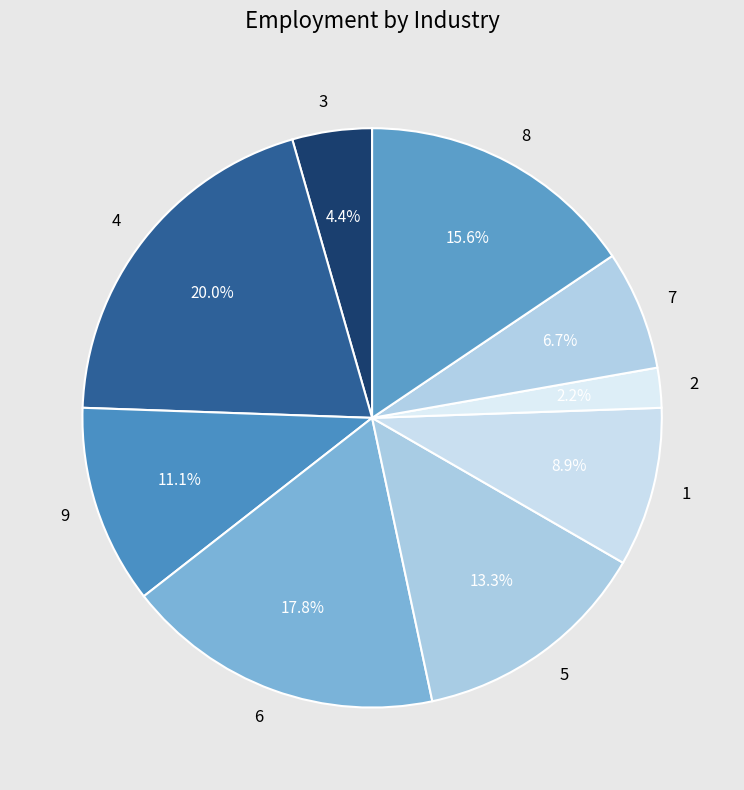

Between 2 and 7, which is larger?

7